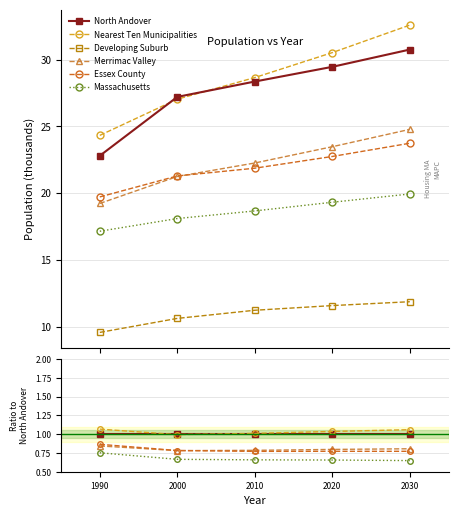

What are all the series names shown in the legend?

North Andover, Nearest Ten Municipalities, Developing Suburb, Merrimac Valley, Essex County, Massachusetts